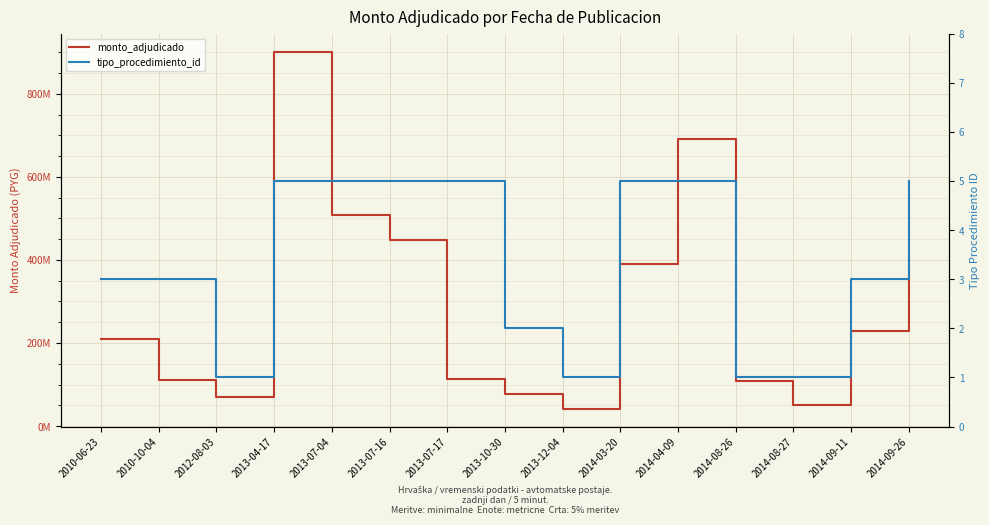

What is the sum of all monto_adjudicado values?

4360579609